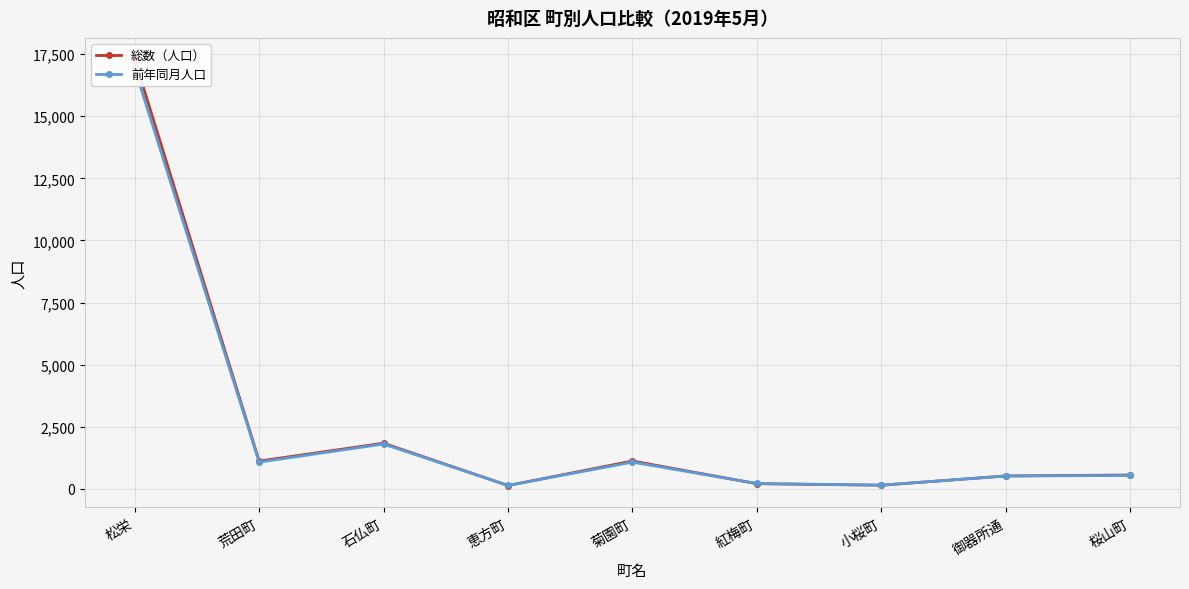

What is the difference between the highest and lowest values at 小桜町?

5